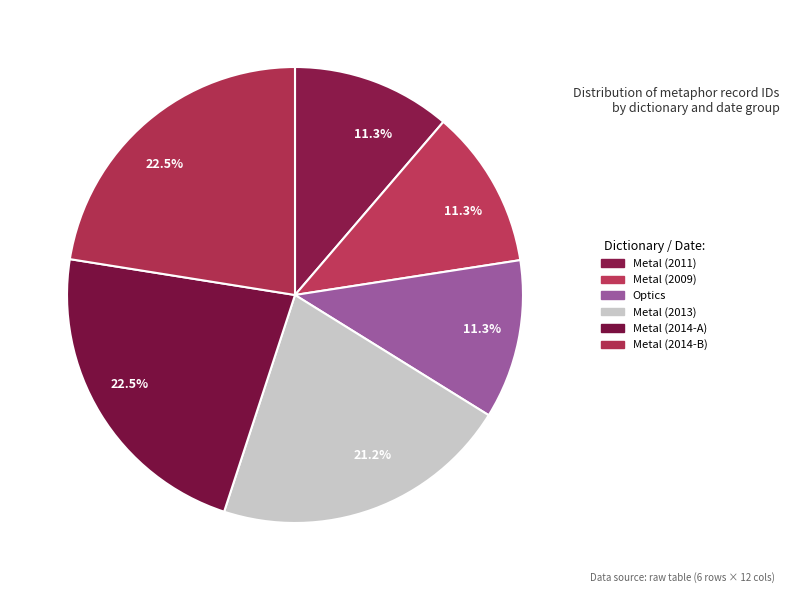

Which category has the smallest portion of the pie?

Metal (2011-07-15)